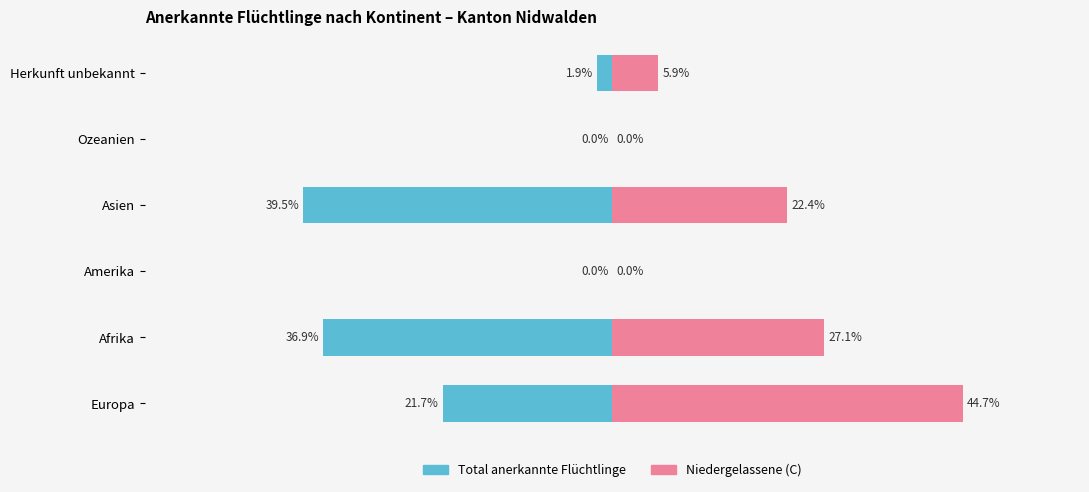

Which series has the widest spread of values?

Niedergelassene (C)